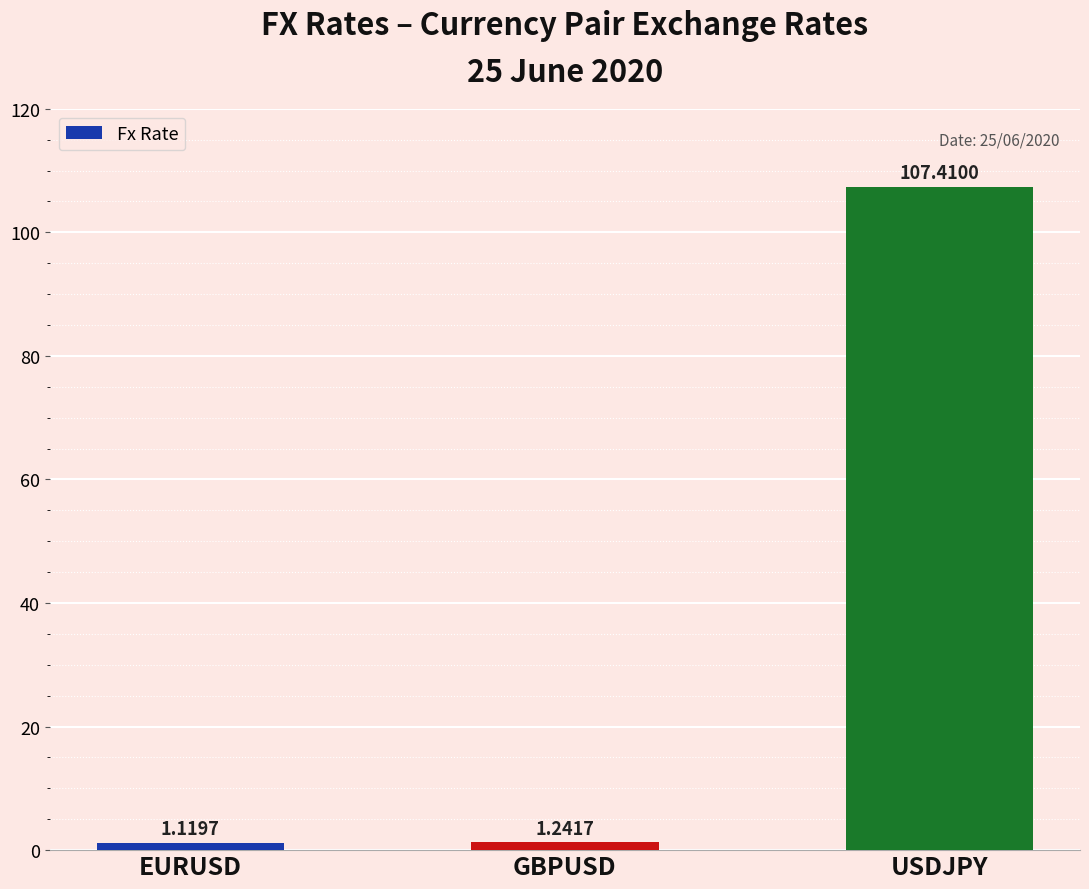

Which category has the lowest value across all series?

EURUSD